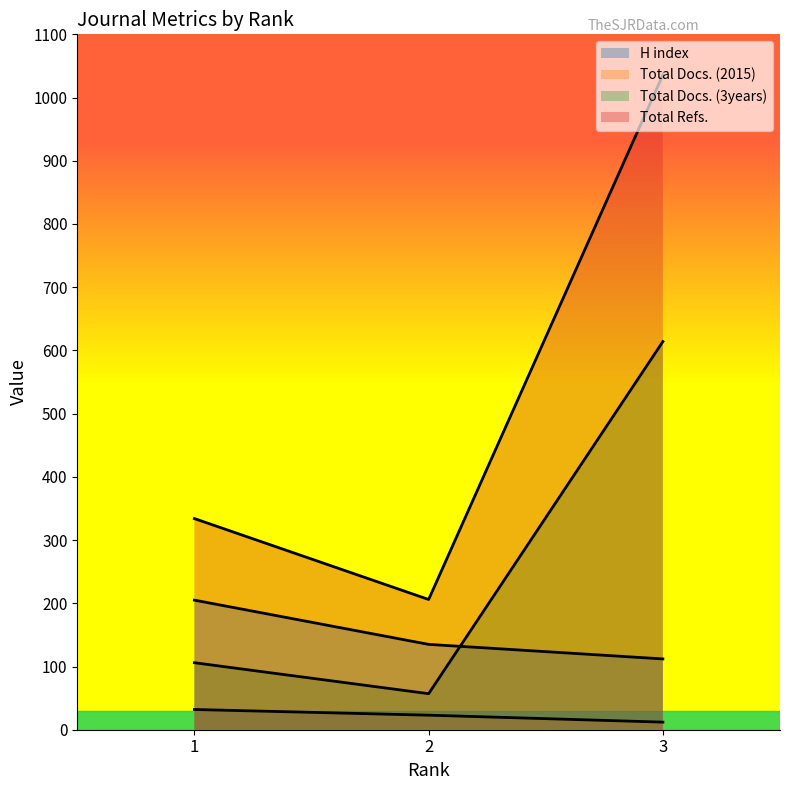

What is the difference between the second highest and minimum values in the H index series?

23